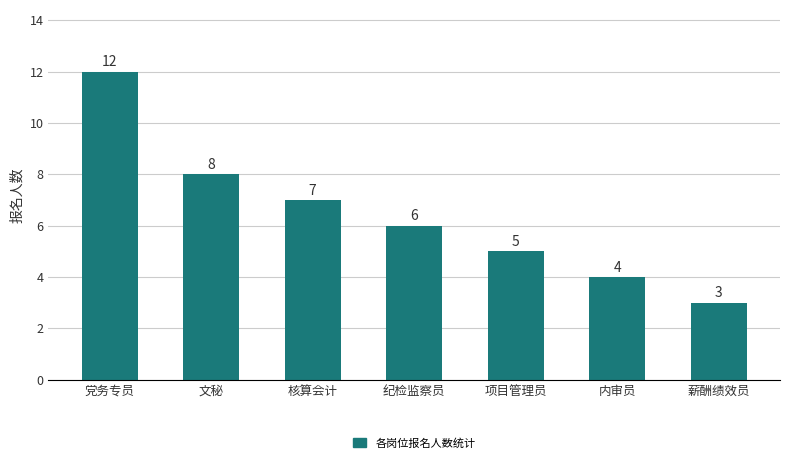

Reading left to right, list all the values displayed in this chart.

党务专员=12	文秘=8	核算会计=7	纪检监察员=6	项目管理员=5	内审员=4	薪酬绩效员=3